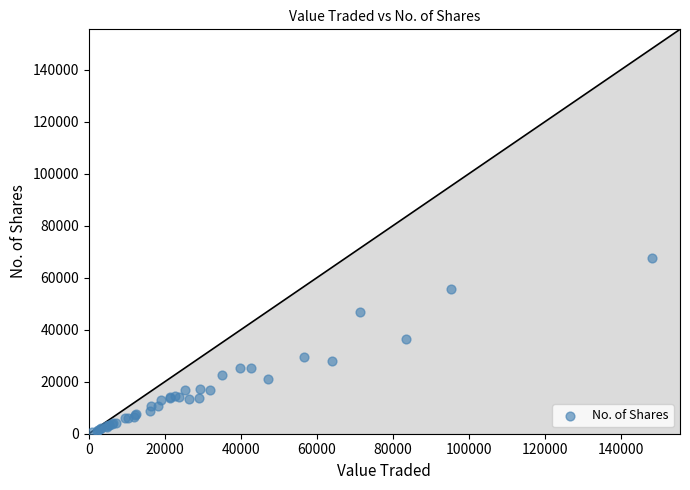

What Y value in the scatter plot is closest to 34076?

36448